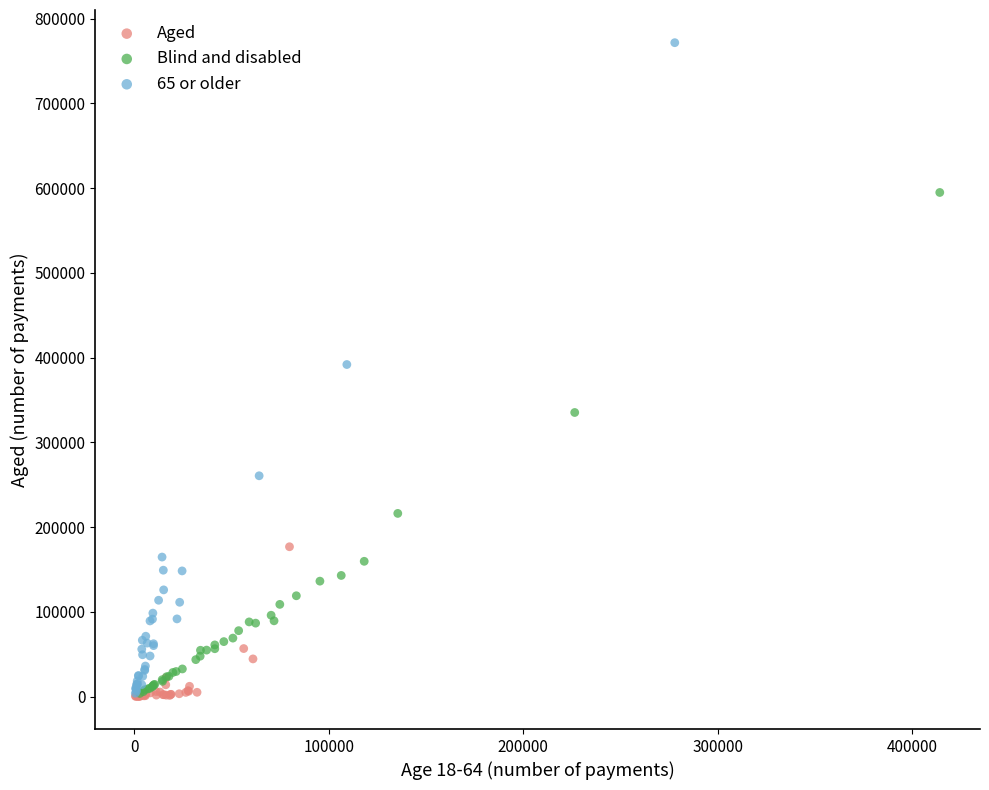

Which series has the widest spread of Y values?

65 or older